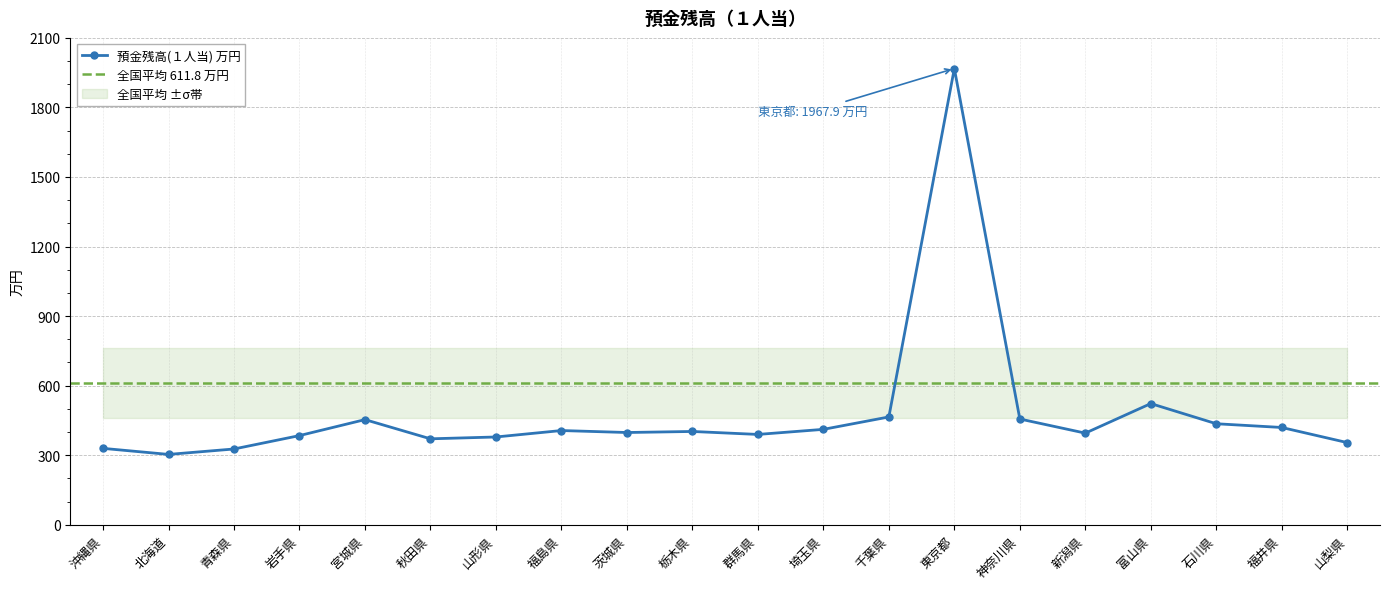

At which category does the chart reach its peak across all series?

東京都